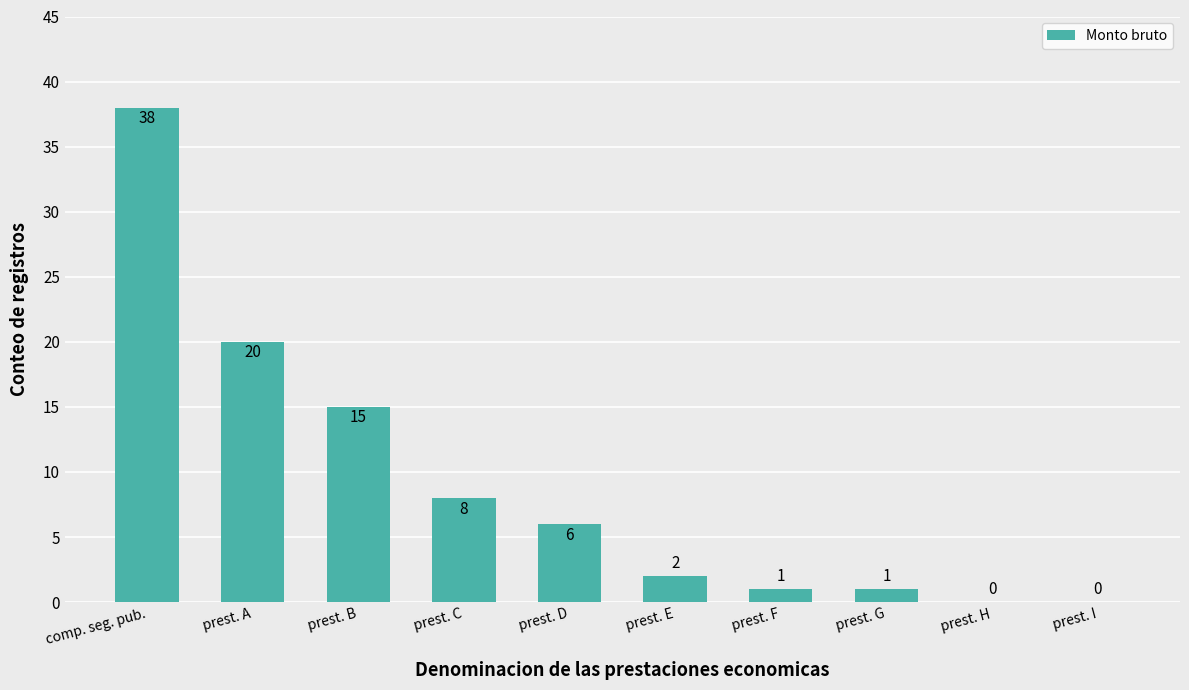

True or false: the data shows 2 at prest. E.

True